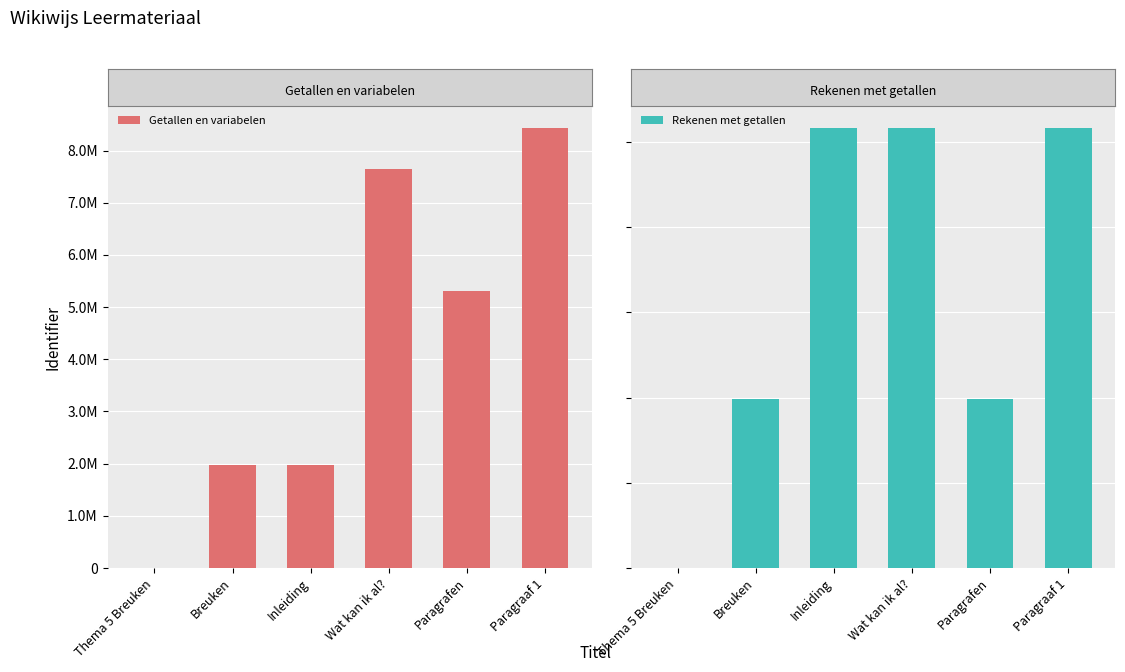

List the series in order of their overall mean, lowest first.

Rekenen met getallen, Getallen en variabelen